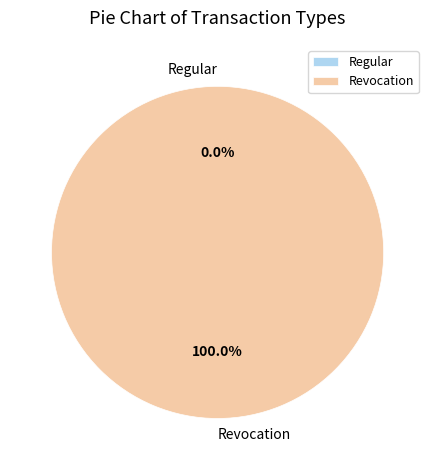

How many slices are in this pie chart?

2